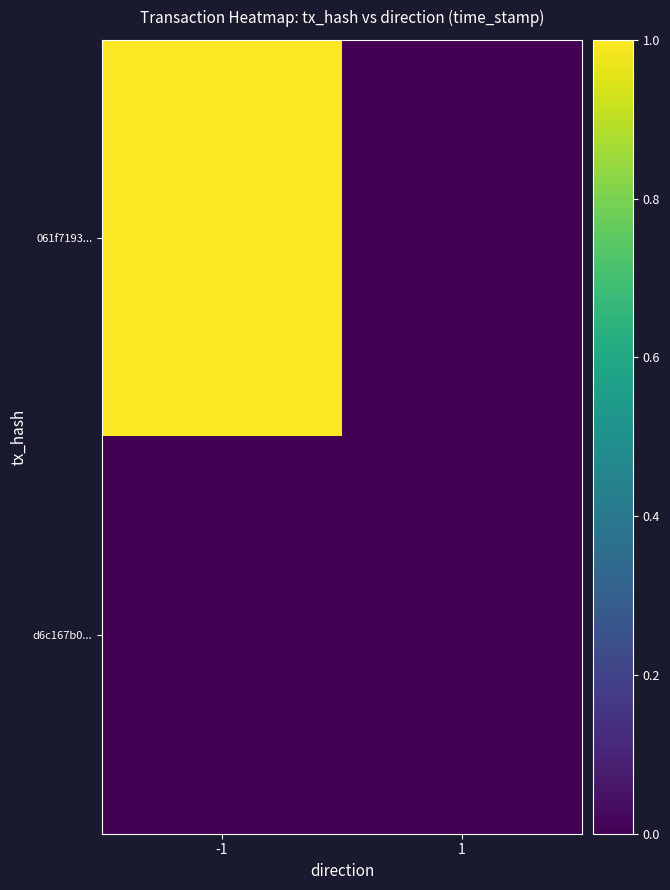

Between -1 and 1, which is larger?

-1